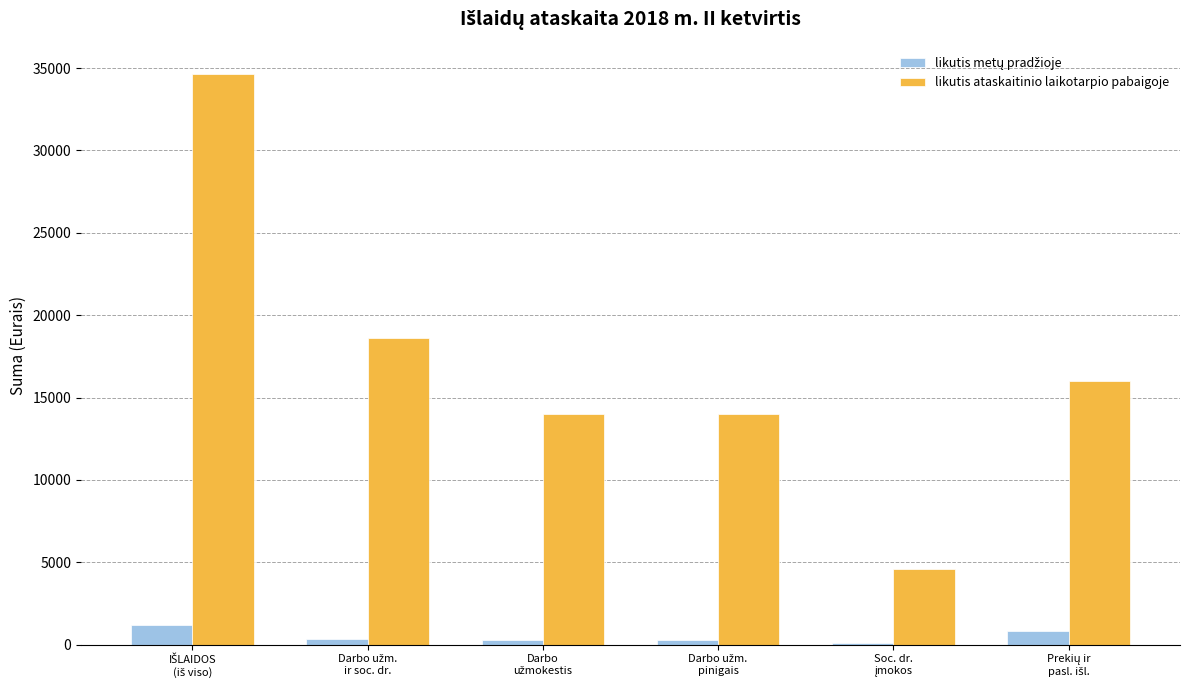

Which series has the largest total across all categories?

likutis ataskaitinio laikotarpio pabaigoje